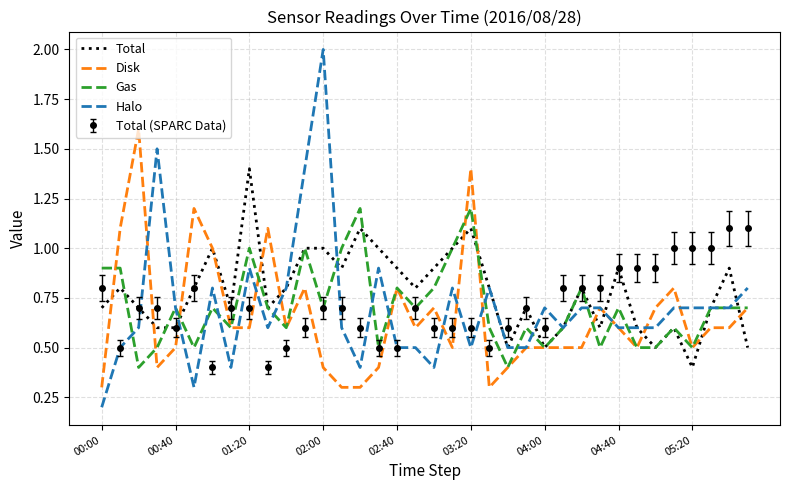

Rank the series by their maximum value, from lowest to highest.

Total (SPARC Data), Gas, Total, Disk, Halo